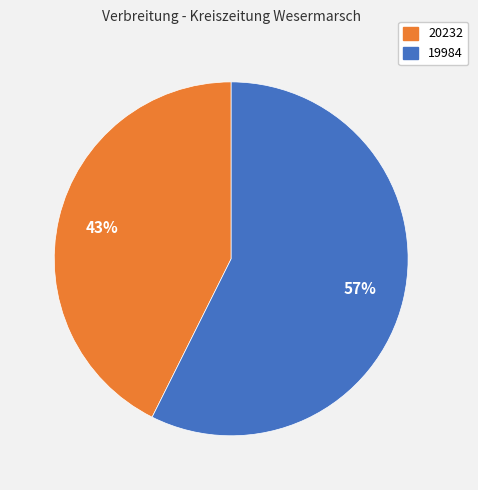

Is there a majority slice in this chart?

Yes